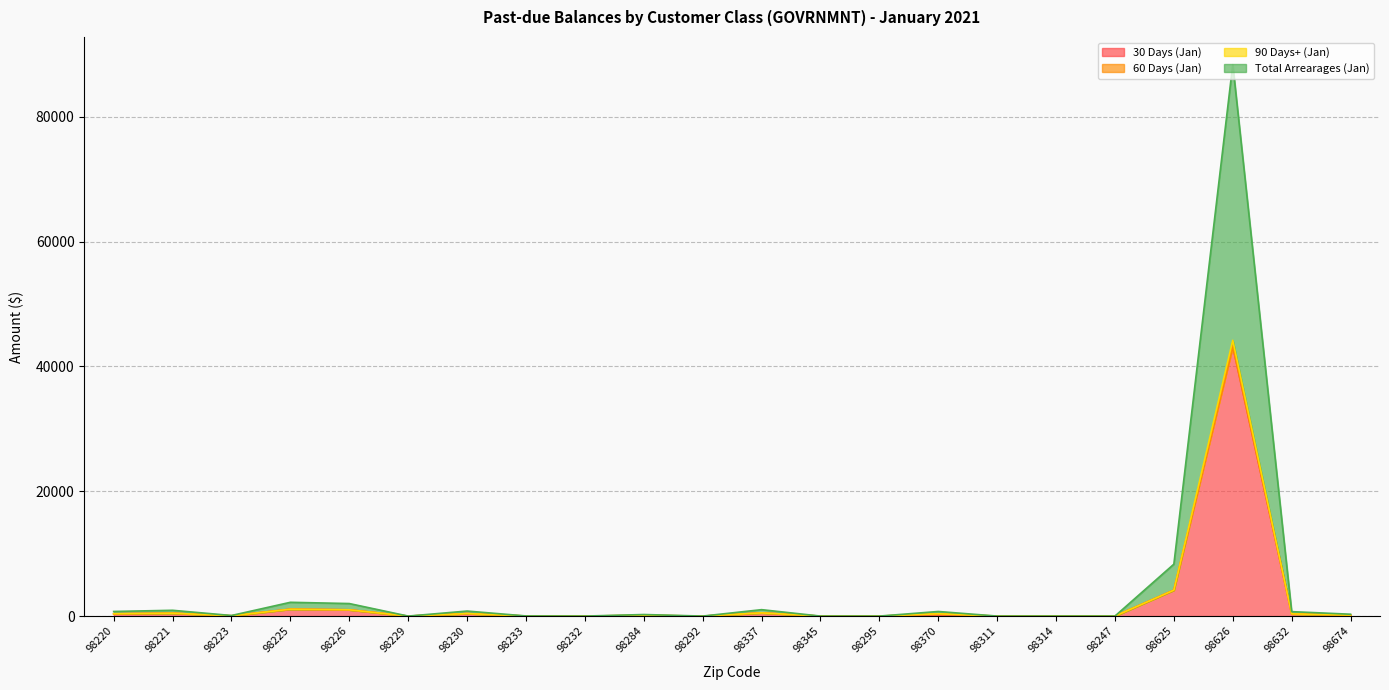

Is it true that Total Arrearages (Jan) equals 928.1 at 98221?

True